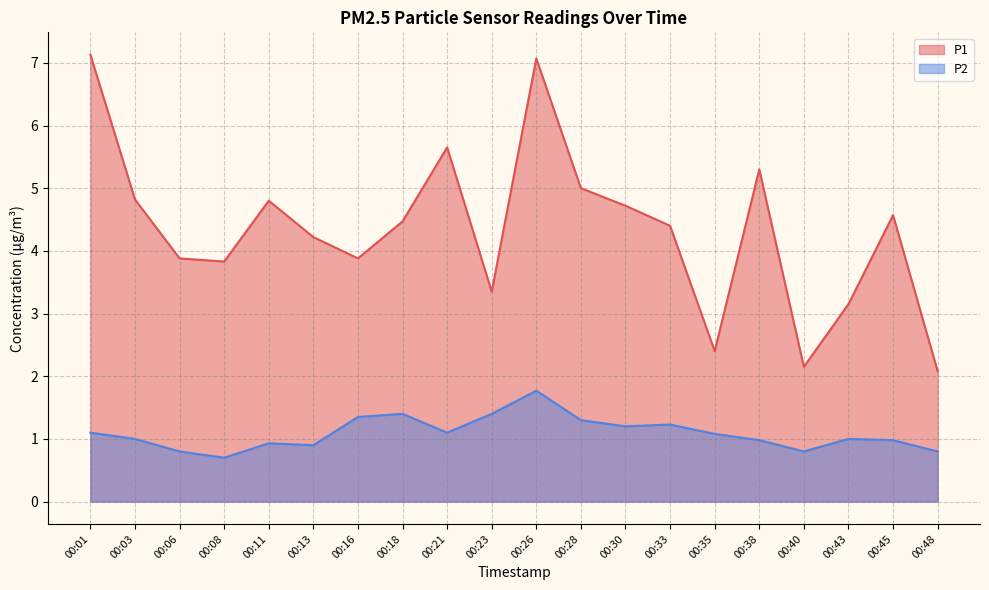

At which category does P2 reach its first local valley?

00:08